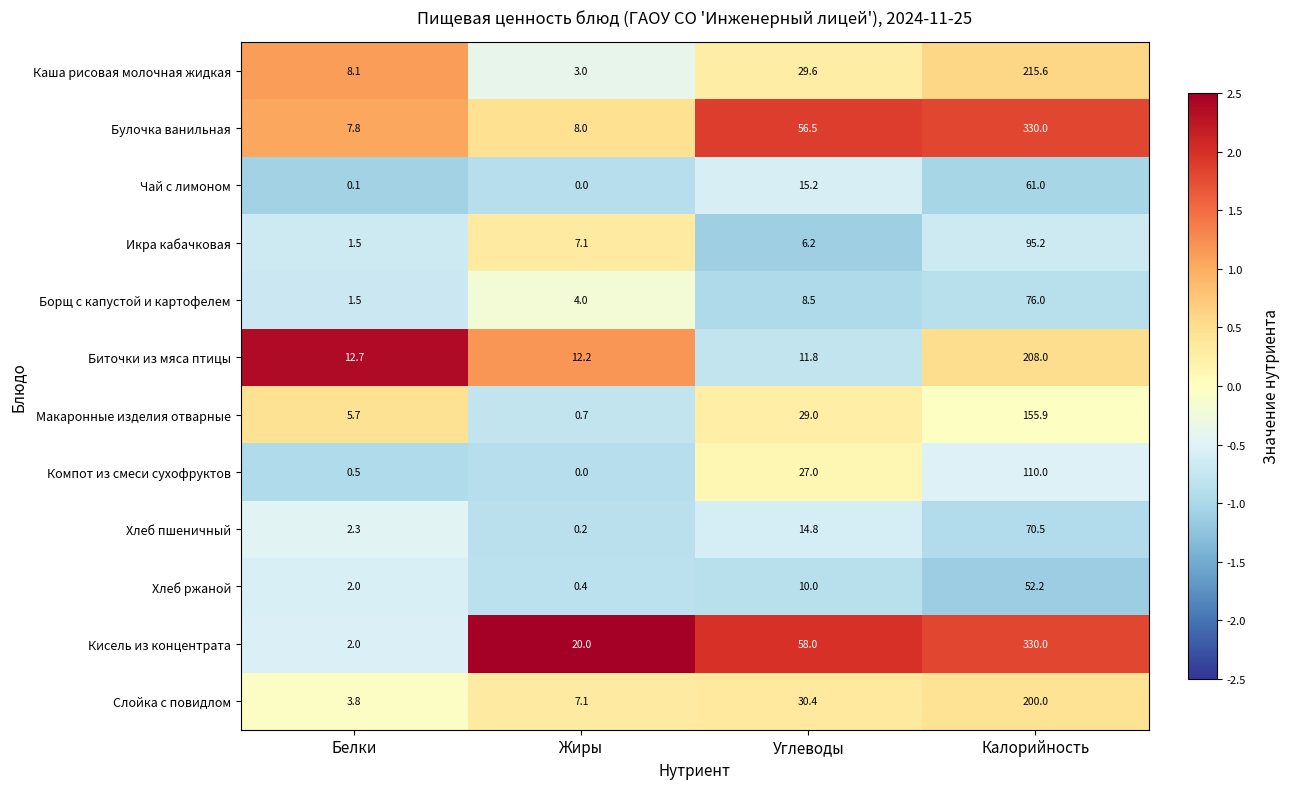

How many distinct data groups are displayed?

12